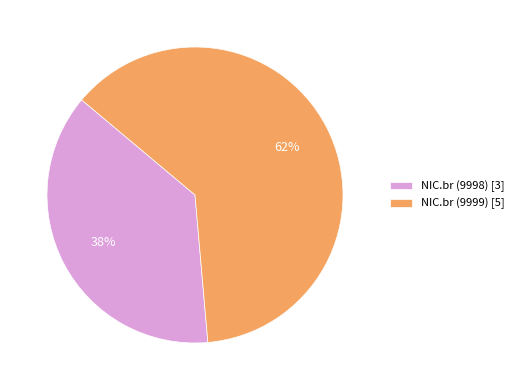

Does any single category account for the majority?

Yes